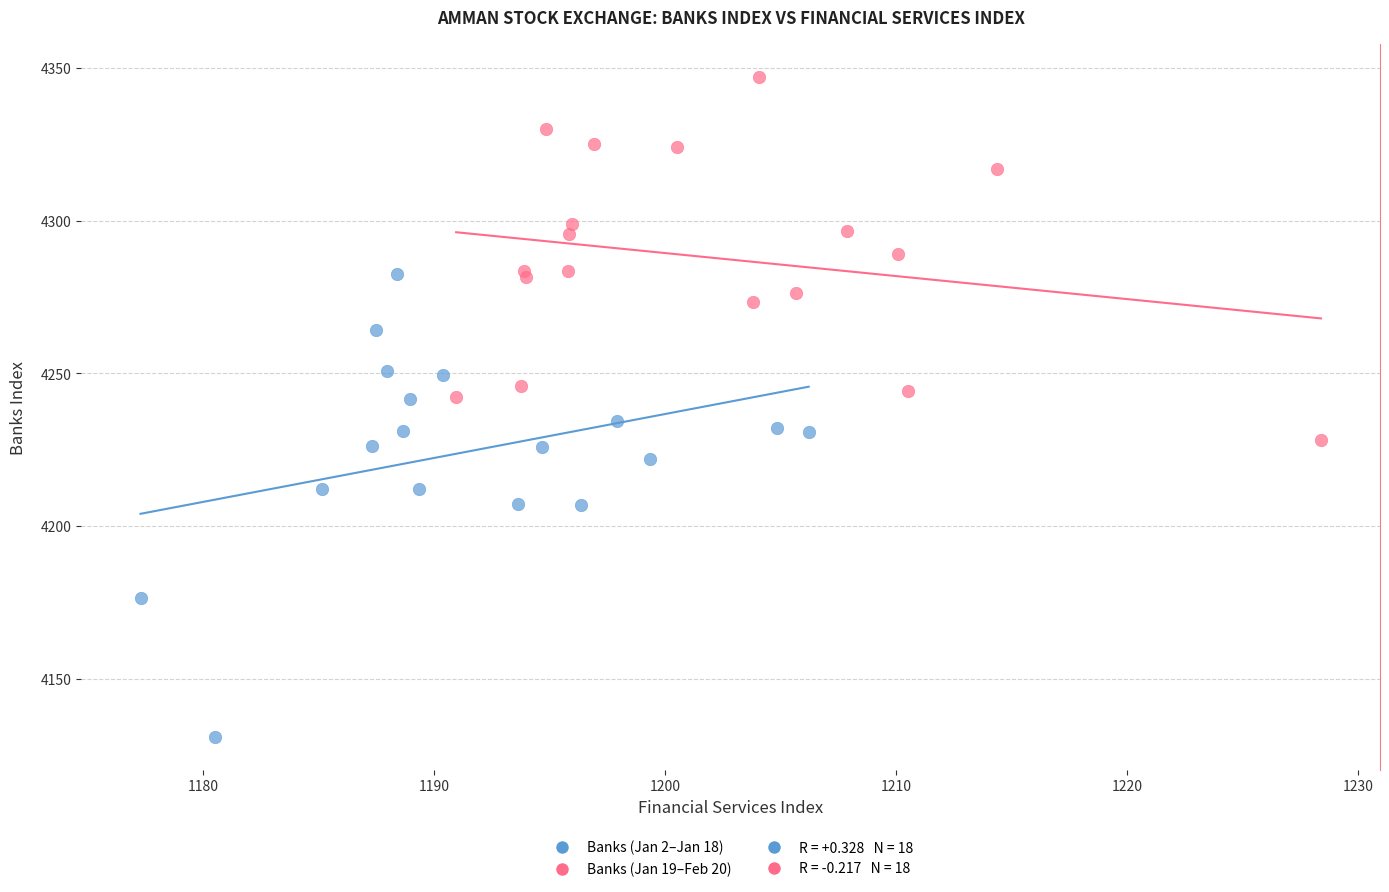

Which series reaches the maximum Y coordinate?

Banks (Jan 19–Feb 20)